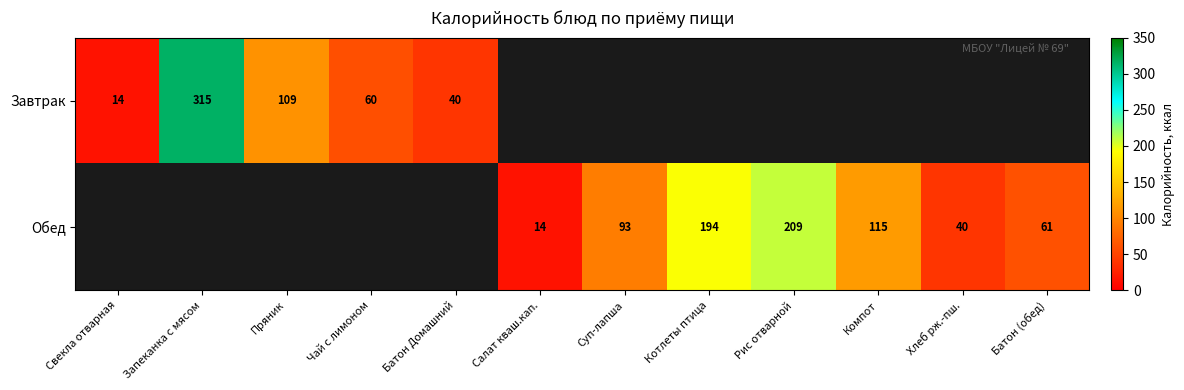

The value of Завтрак at Чай с лимоном is 60. True or false?

True